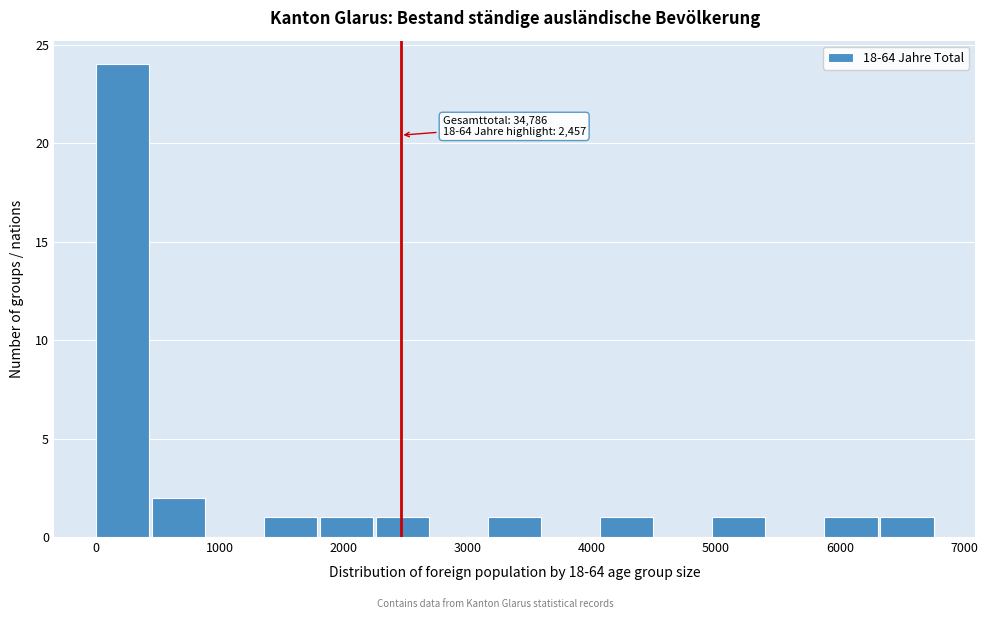

Which range on the x-axis has the tallest bar?

0 to 500